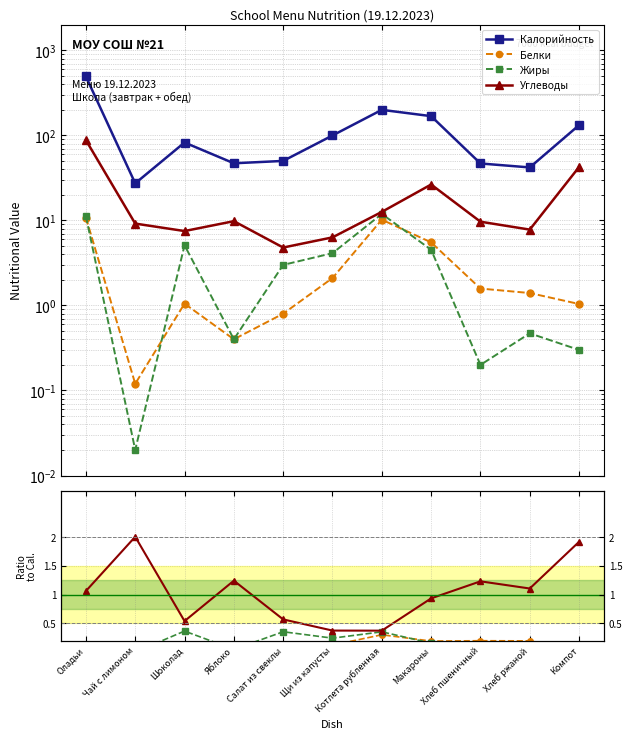

Is the value of Углеводы at Щи из капусты greater than the value of Белки at Щи из капусты?

Yes